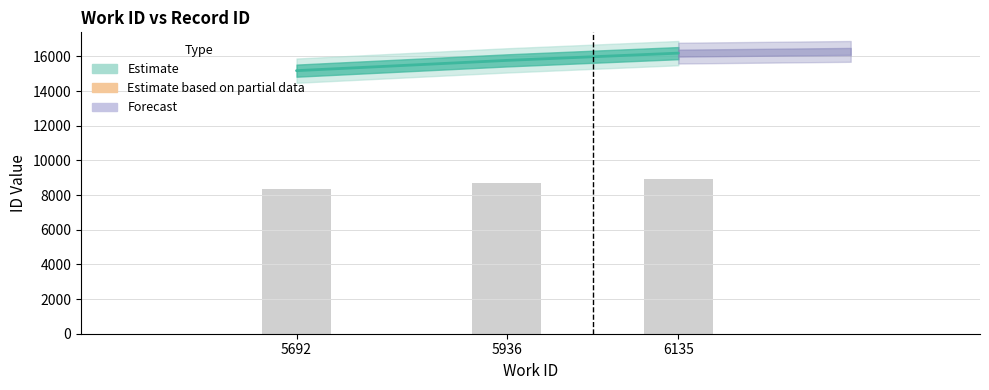

How many data points does each series have?

3